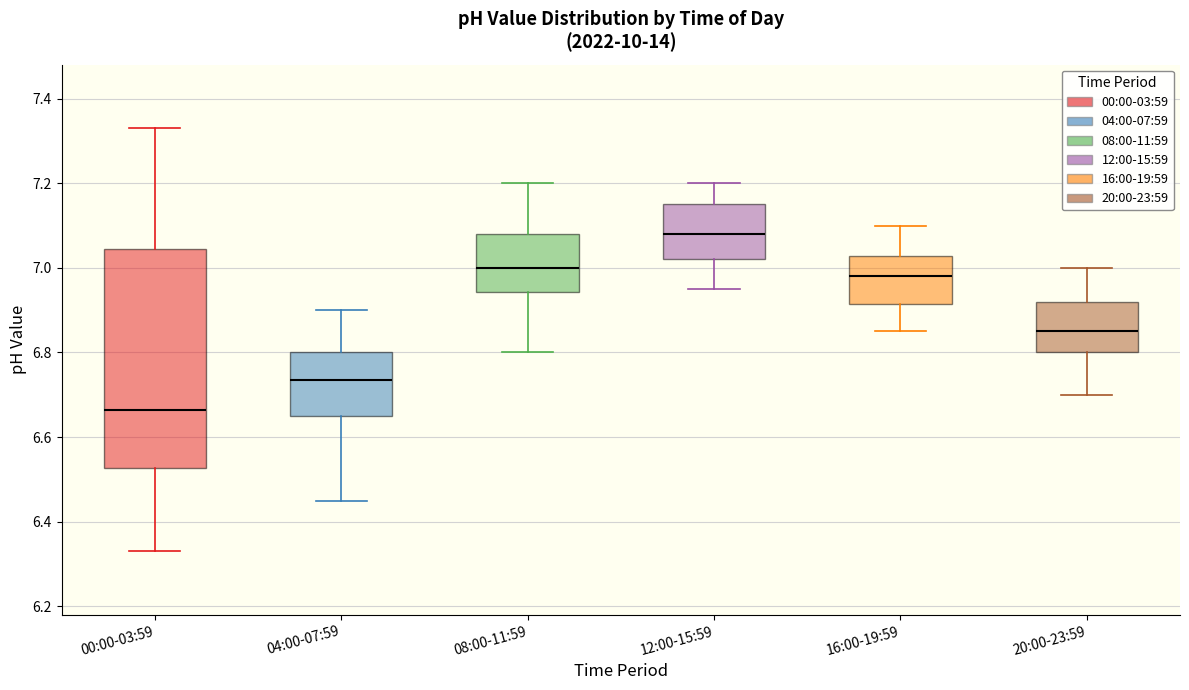

Which box is the tallest, from its lower edge to its upper edge?

00:00-03:59